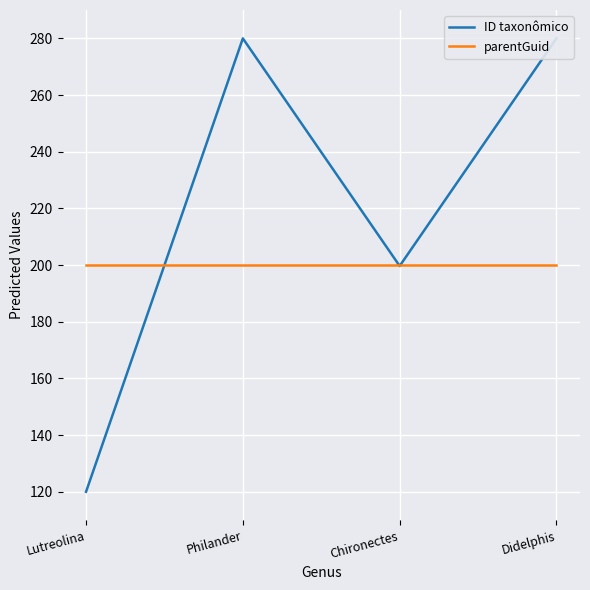

What is the lowest value of the ID taxonômico series?

120.0